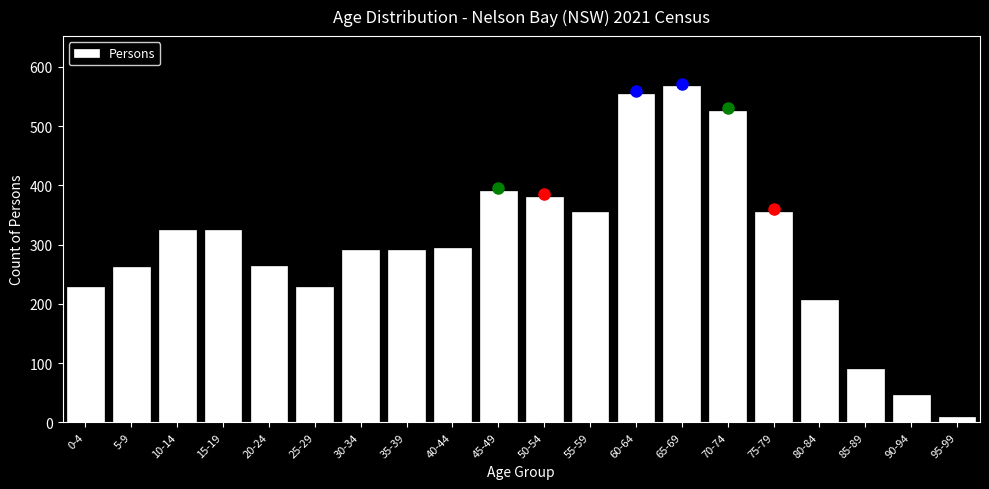

What is the label of the 11th bar from the left?

50-54